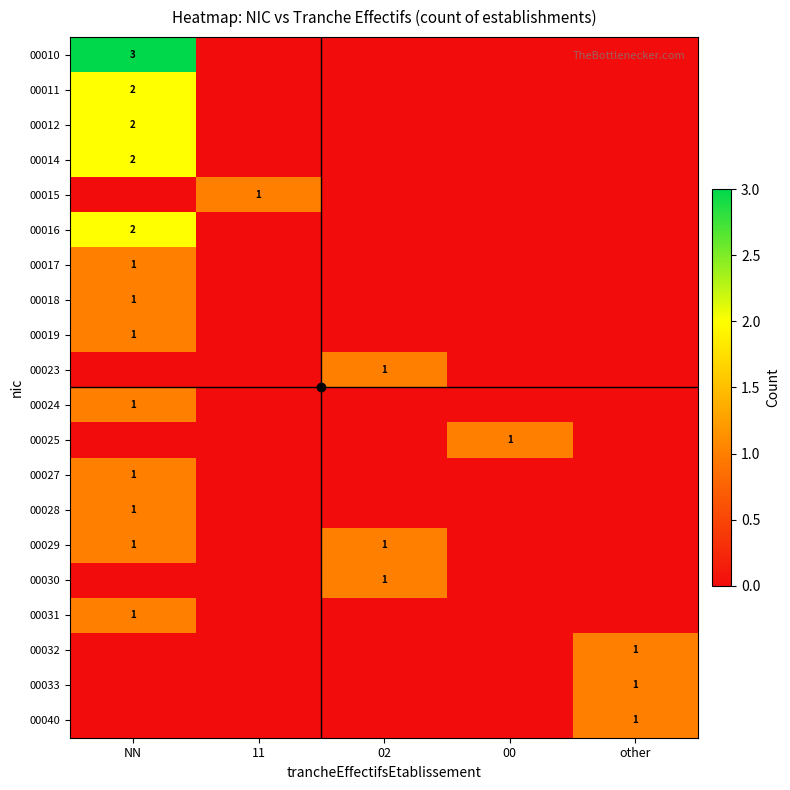

Is the value of 00033 at 00 greater than the value of 00015 at 02?

No